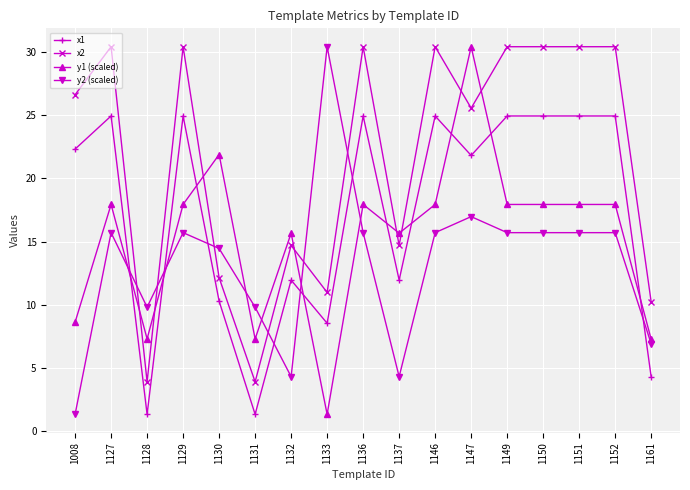

What is the difference between the highest and lowest values at 1150?

14.7